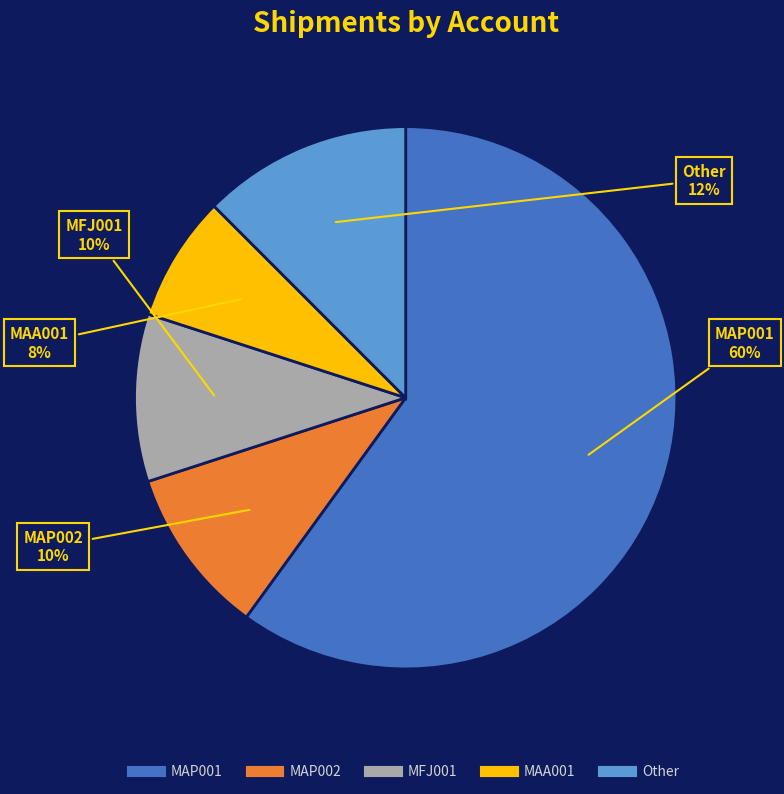

Is there any slice that represents more than half of the pie?

Yes